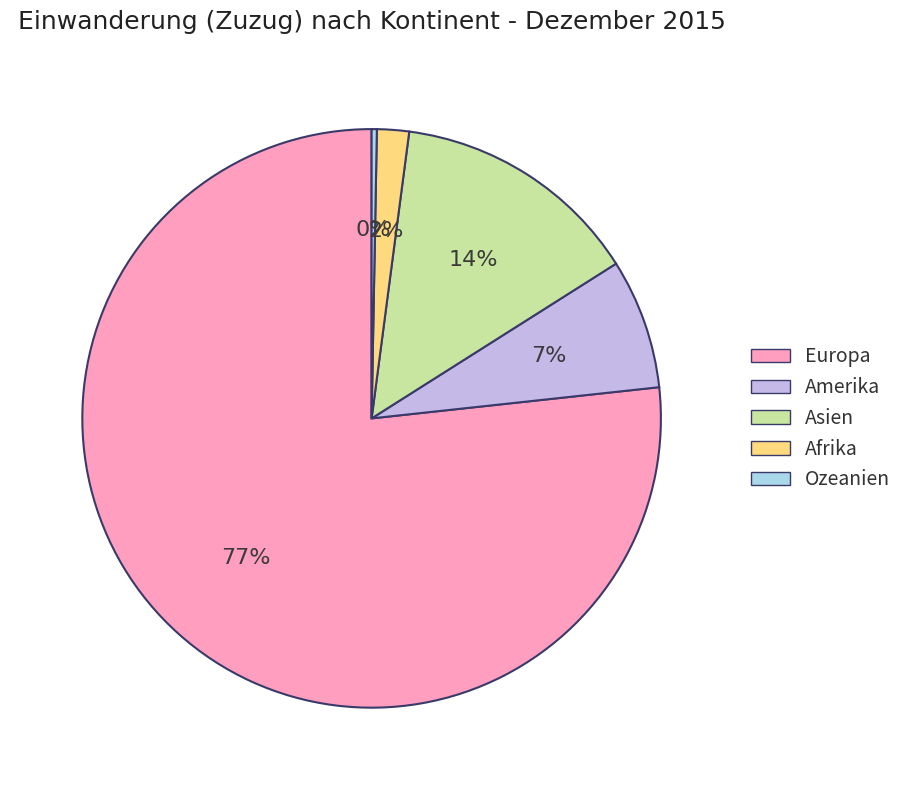

Is Europa the majority of the pie?

Yes